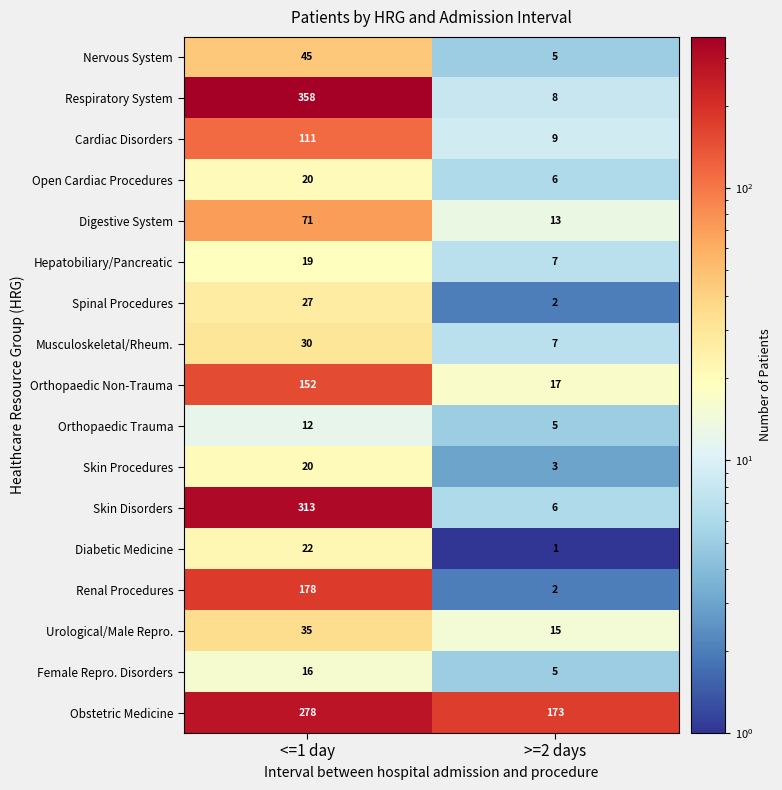

The value of Cardiac Disorders at >=2 days is 9. True or false?

True